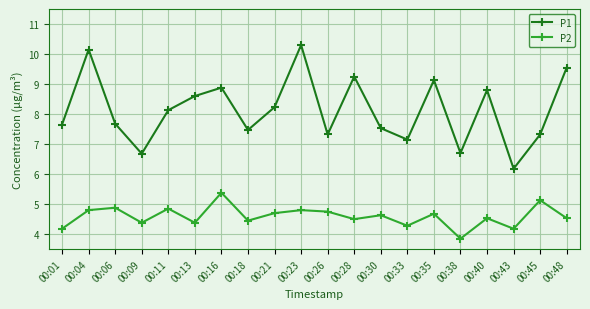

The P2 series shows 4.3 at 00:33. True or false?

True